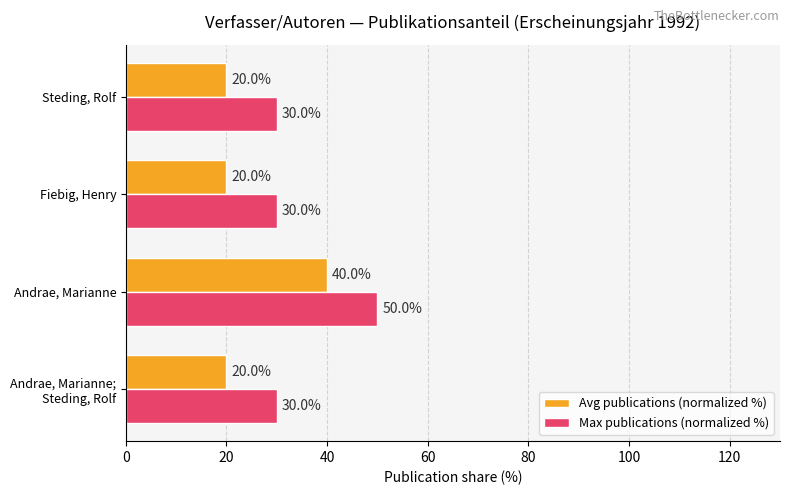

What value does the Max publications (normalized %) series have at Steding, Rolf, to the nearest 5?

30